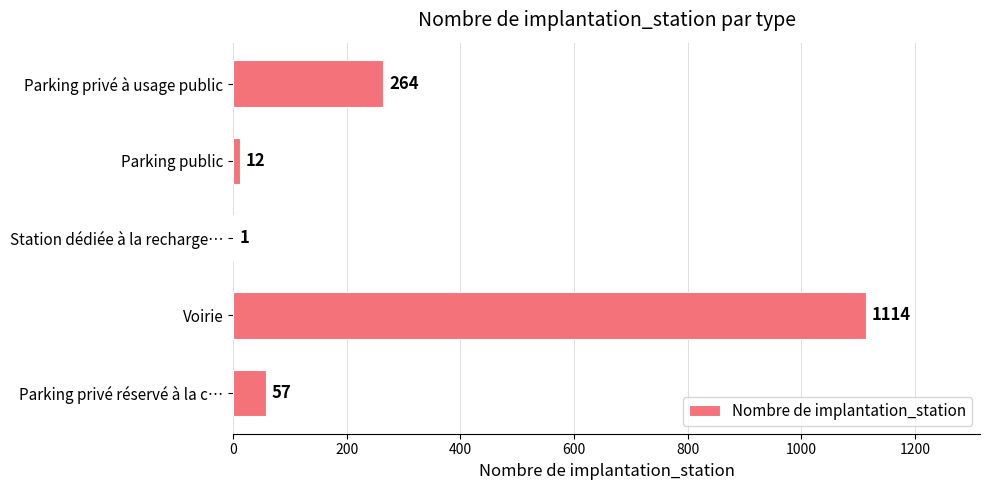

Reading bottom to top, transcribe all the data shown in this chart.

Parking privé réservé à la c…=57	Voirie=1114	Station dédiée à la recharge…=1	Parking public=12	Parking privé à usage public=264